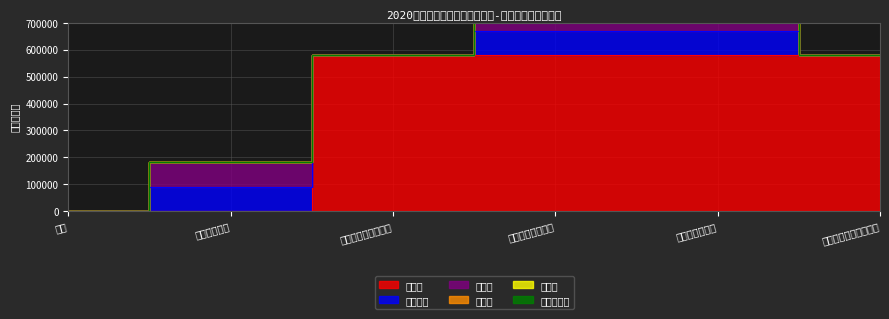

Is it true that 退休费 equals 578923 at 行政单位离退休?

True